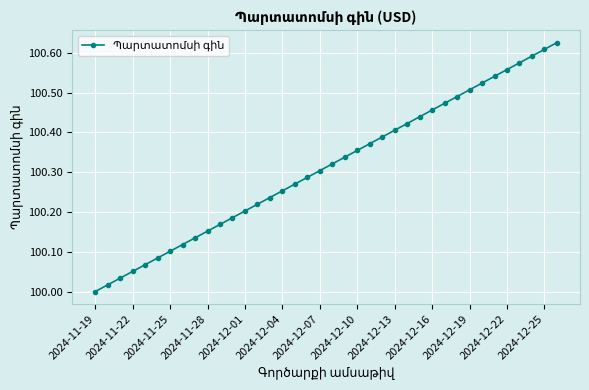

True or false: there are more than 2 points higher than both neighbors.

False